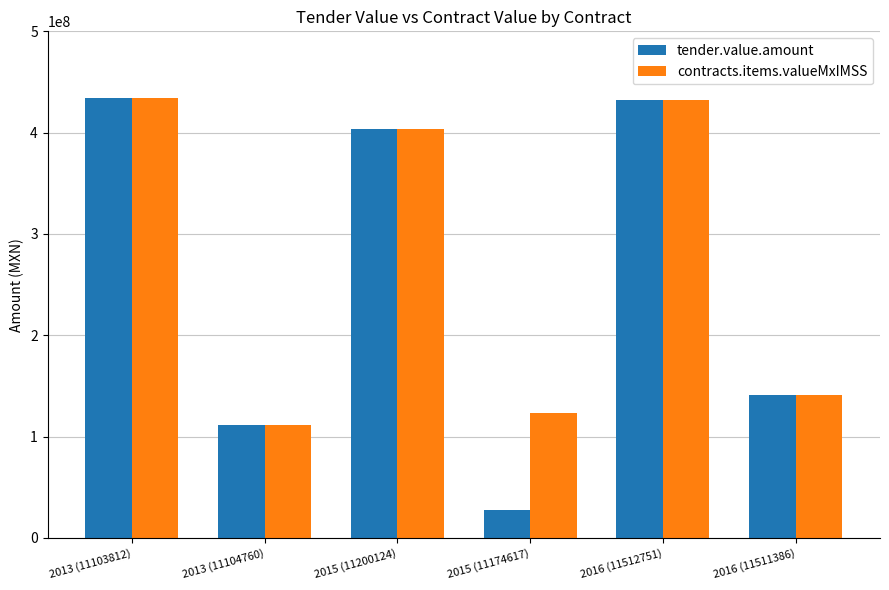

What is the average value of the tender.value.amount series?

258290535.4